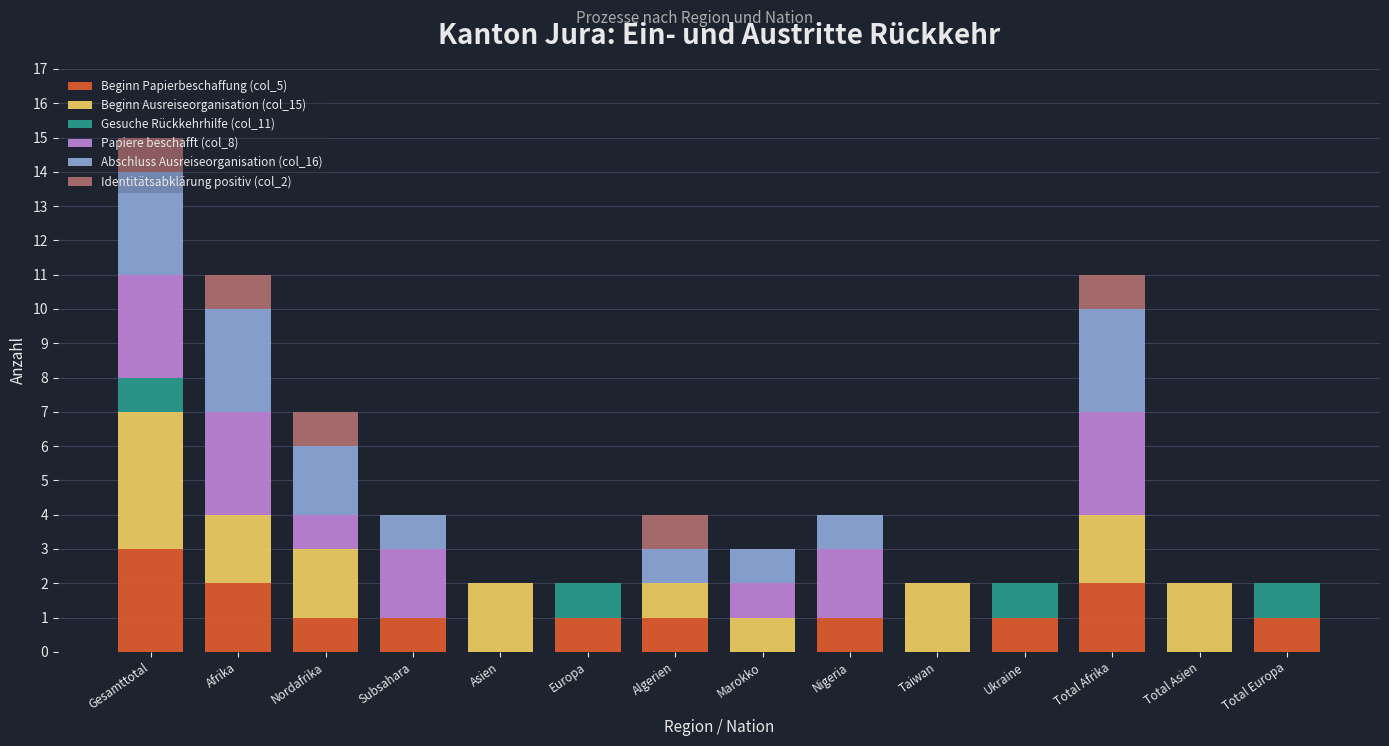

What is the highest value of the Beginn Papierbeschaffung (col_5) series?

3